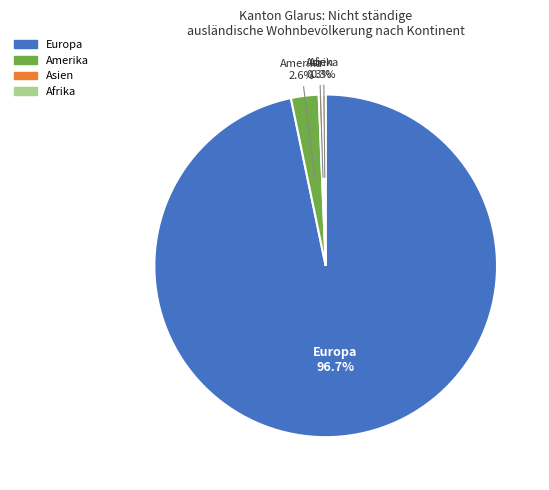

Is there any slice that represents more than half of the pie?

Yes